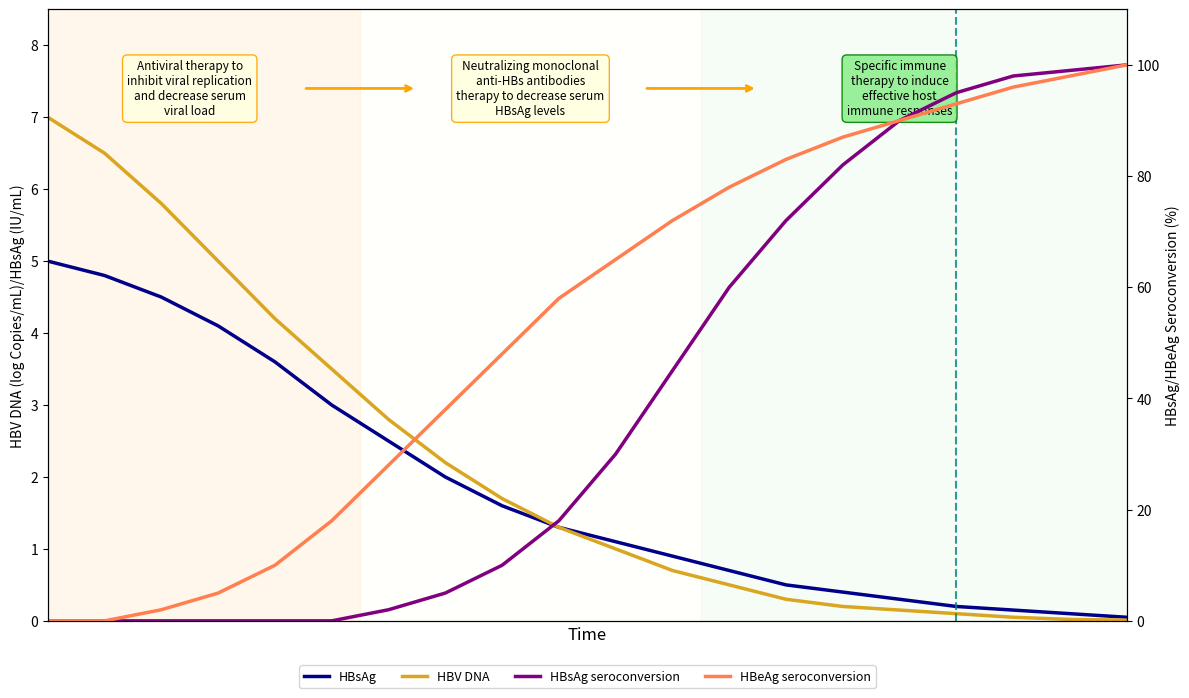

Does the chart display data point markers on the line(s)?

No